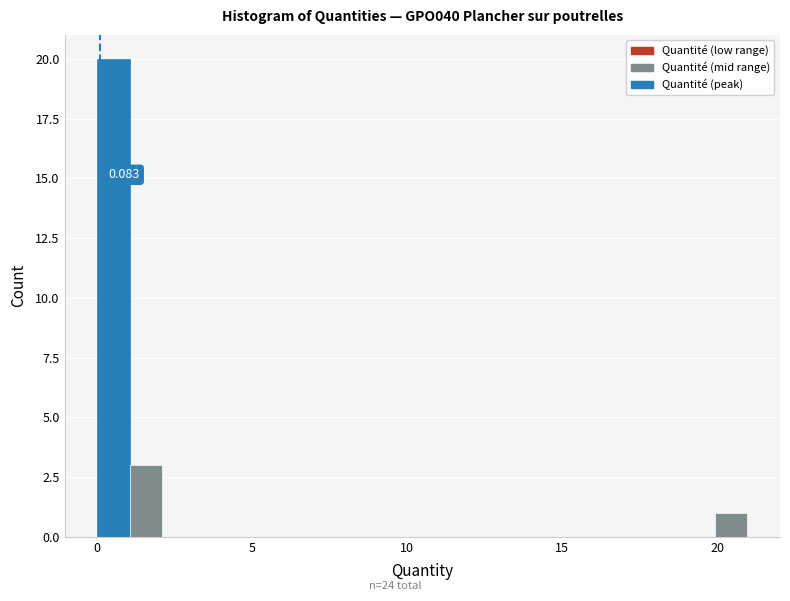

Read against the x-axis, roughly where is the centre of the tallest bar?

0.5